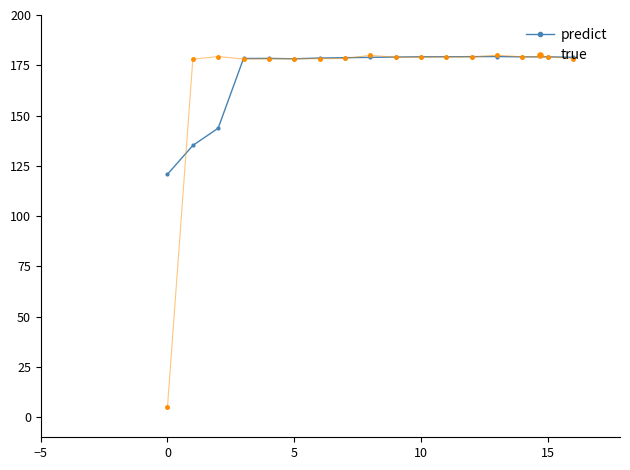

What is the value of the predict point at the 17th from the left?

178.9